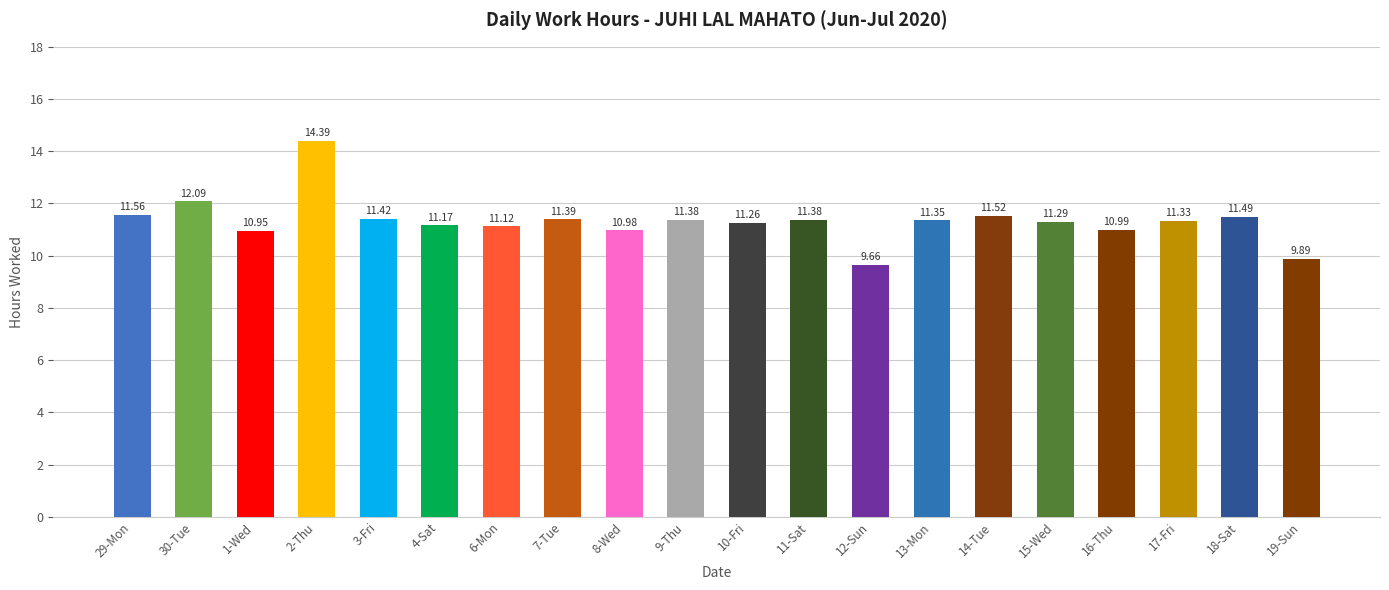

What is the ratio of the value at 29-Mon to the value at 2-Thu?

0.8